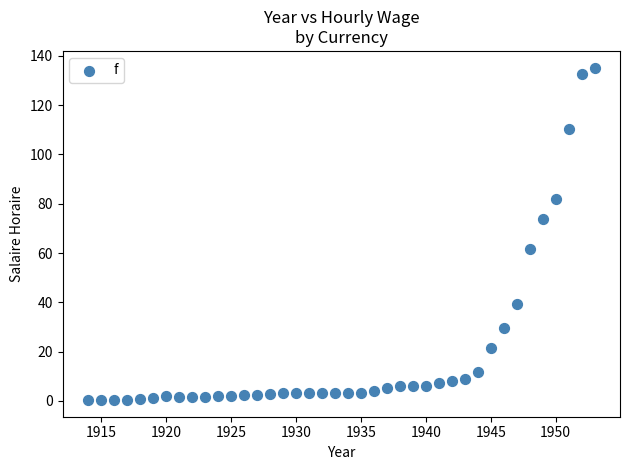

What is the range of Y values (max minus min)?

134.9